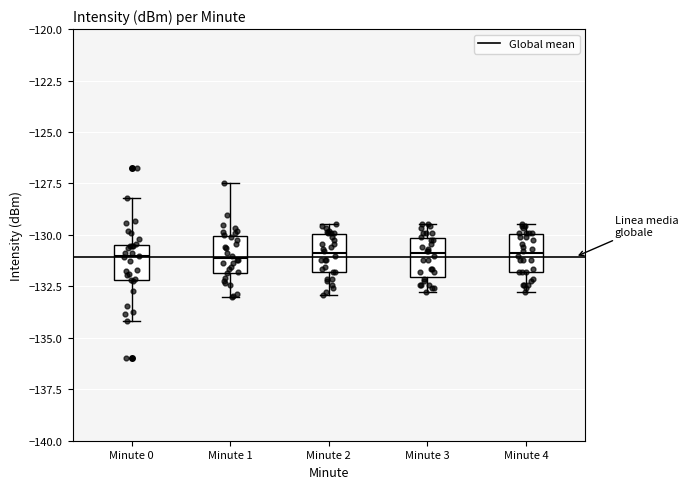

Reading left to right, transcribe this box plot: for each box, give where its median line is, the range the box spans, and where its two whiskers end, as read against the y-axis. The values are not printed on the chart, so give them approximately, as read against the axis.

Minute 0: median -131.0, box -132.0 to -130.5, whiskers -134.0 to -128.0
Minute 1: median -131.0, box -132.0 to -130.0, whiskers -133.0 to -127.5
Minute 2: median -131.0, box -132.0 to -130.0, whiskers -133.0 to -129.5
Minute 3: median -131.0, box -132.0 to -130.0, whiskers -133.0 to -129.5
Minute 4: median -131.0, box -132.0 to -130.0, whiskers -133.0 to -129.5